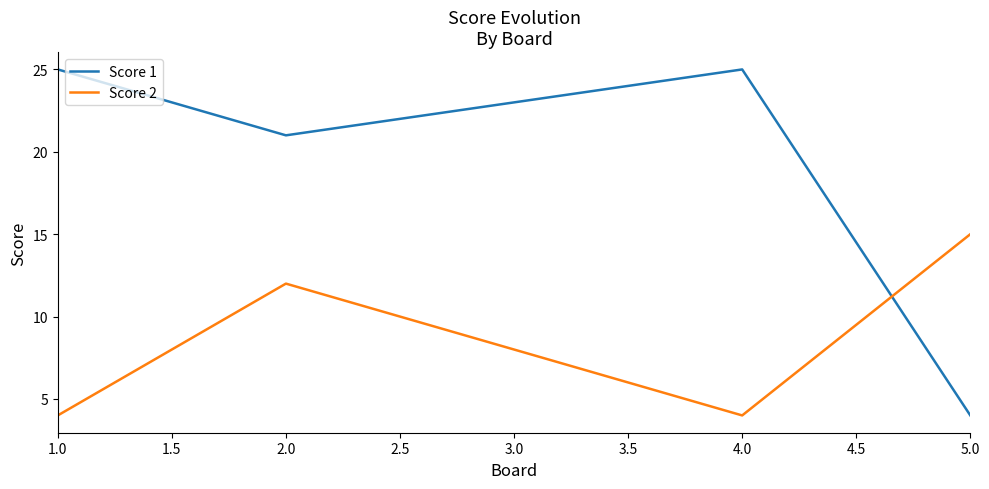

Where does the Score 1 series first go above 23?

1.0